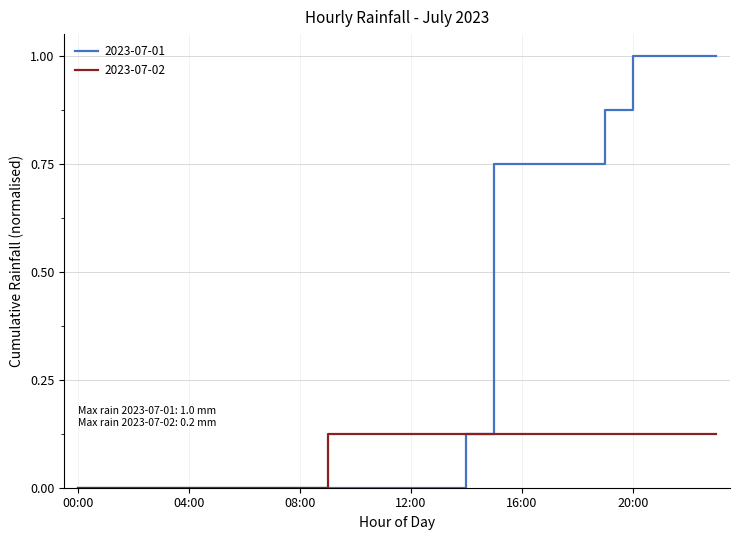

Rank the series by their average value, from lowest to highest.

2023-07-02, 2023-07-01